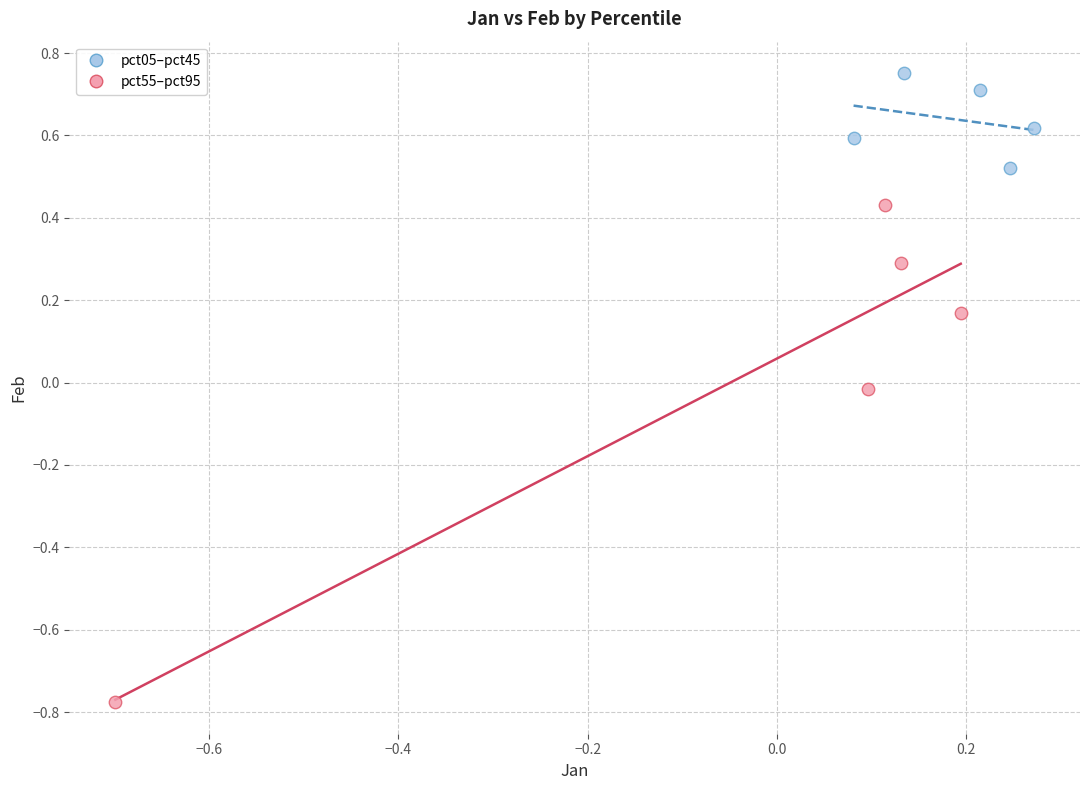

Which series contains the lowest Y value?

pct55–pct95